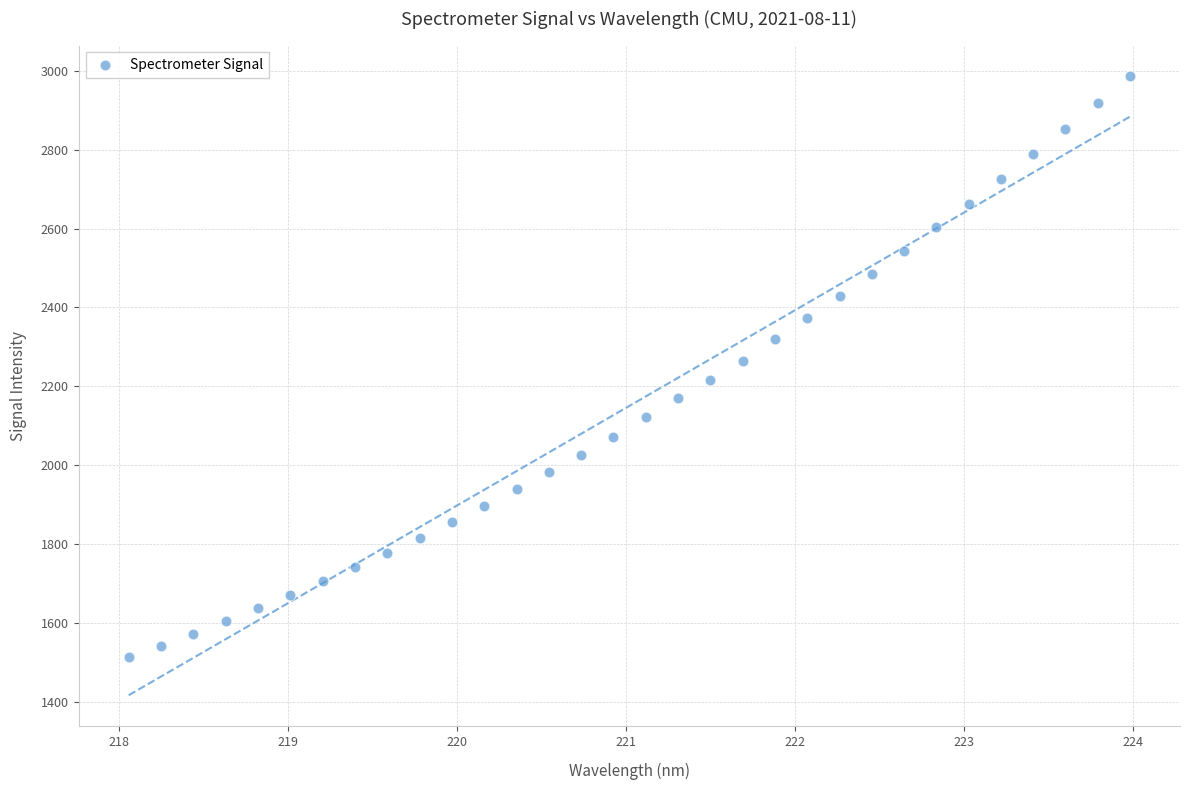

What is the range of Y values (max minus min)?

1471.7